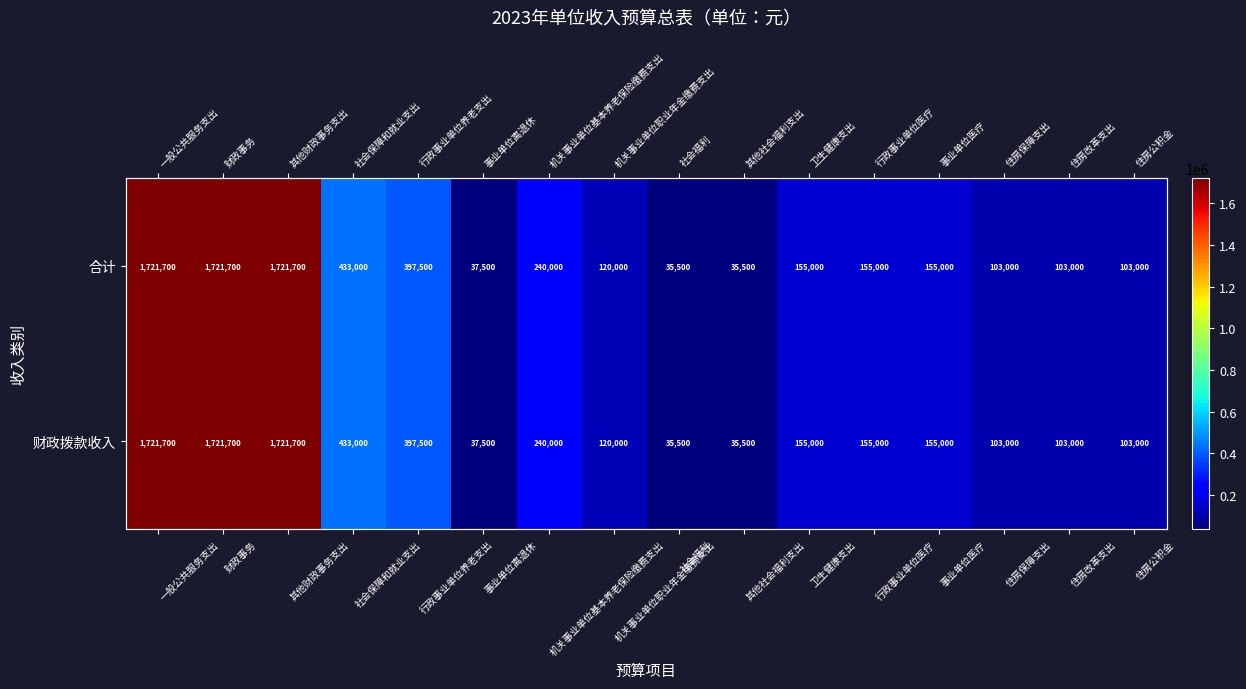

Which label corresponds to the largest value in the chart?

一般公共服务支出